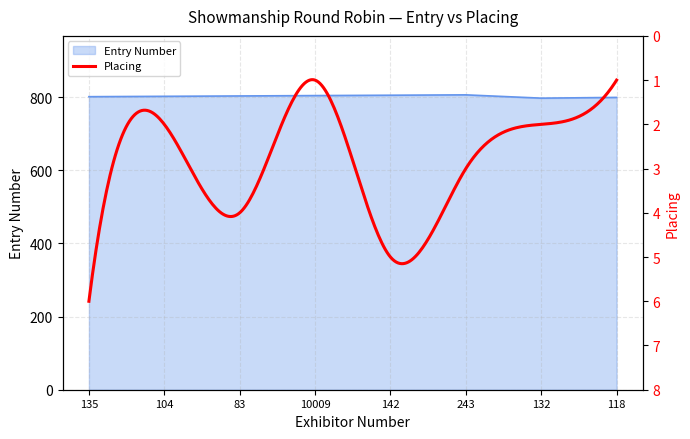

Which has a higher value, 118 or 135?

135